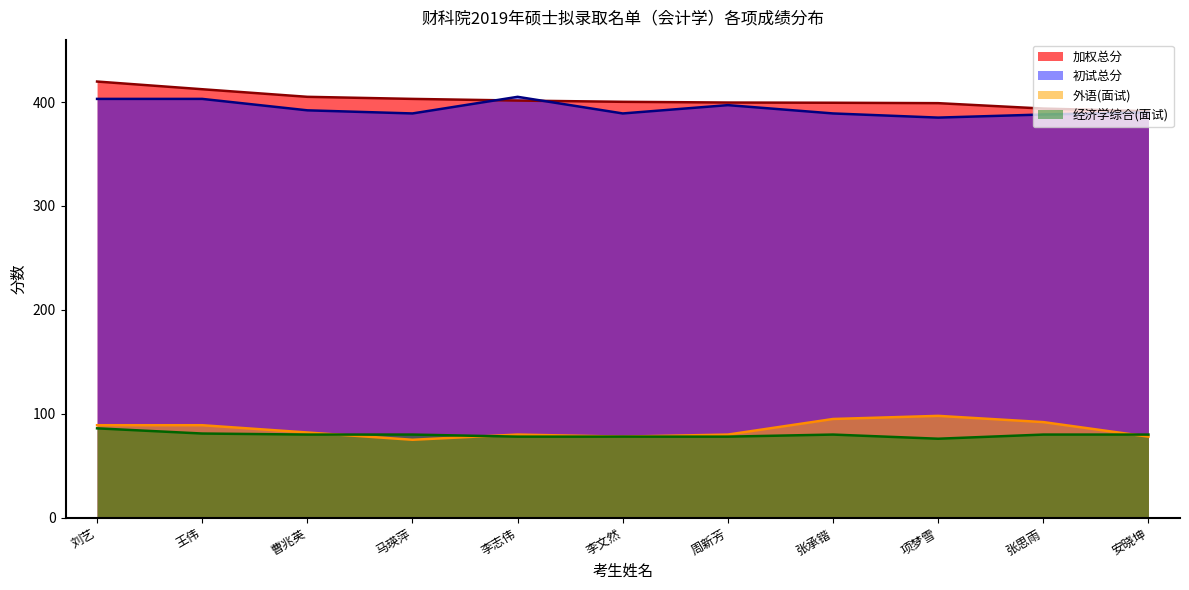

What is the sum of all 加权总分 values?

4424.1